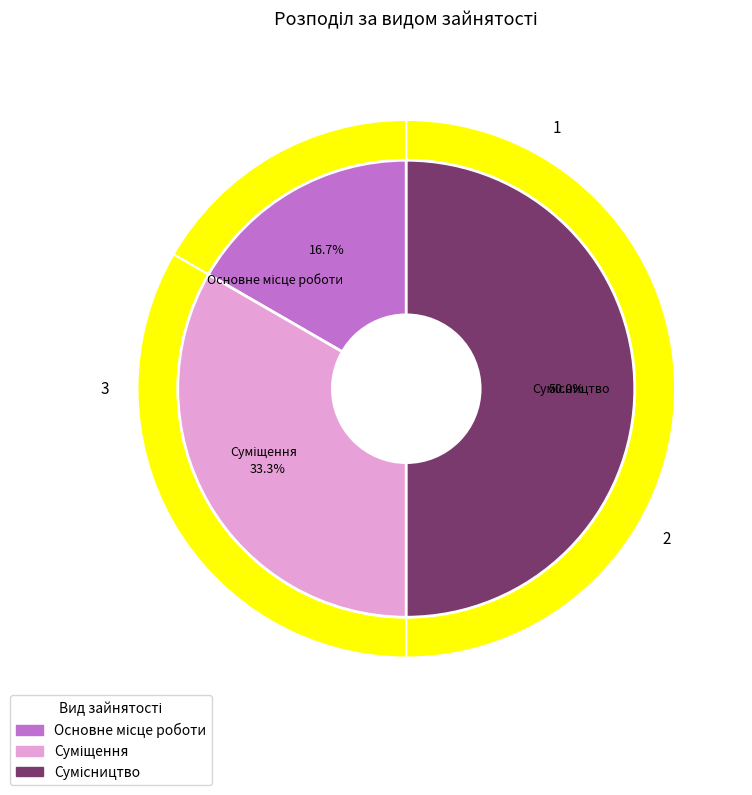

True or false: Суміщення accounts for 33% of the total.

True